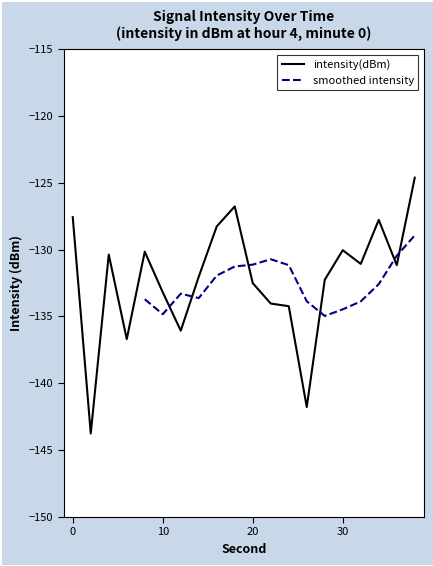

List the labels in order of value, largest first.

38, 18, 0, 34, 16, 30, 8, 4, 32, 36, 14, 28, 20, 10, 22, 24, 12, 6, 26, 2